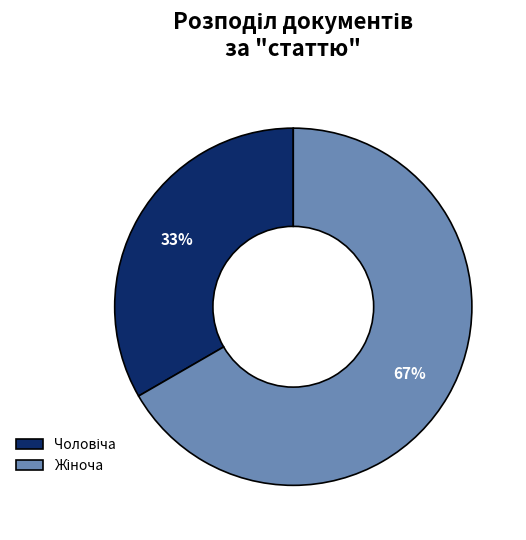

To the nearest percent, what is the average slice percentage?

50%